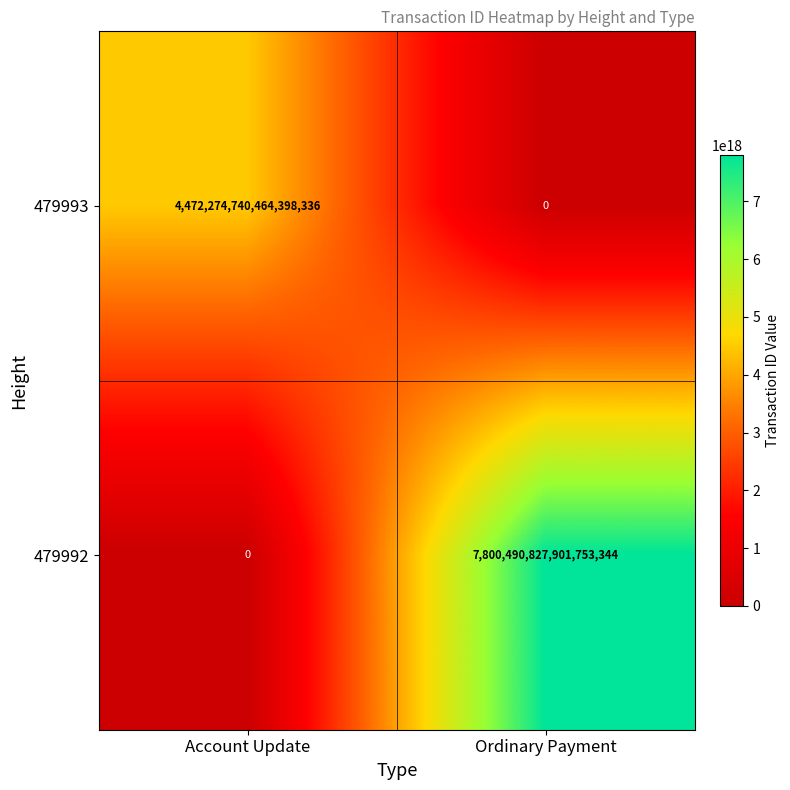

Count the number of categories in the chart.

2